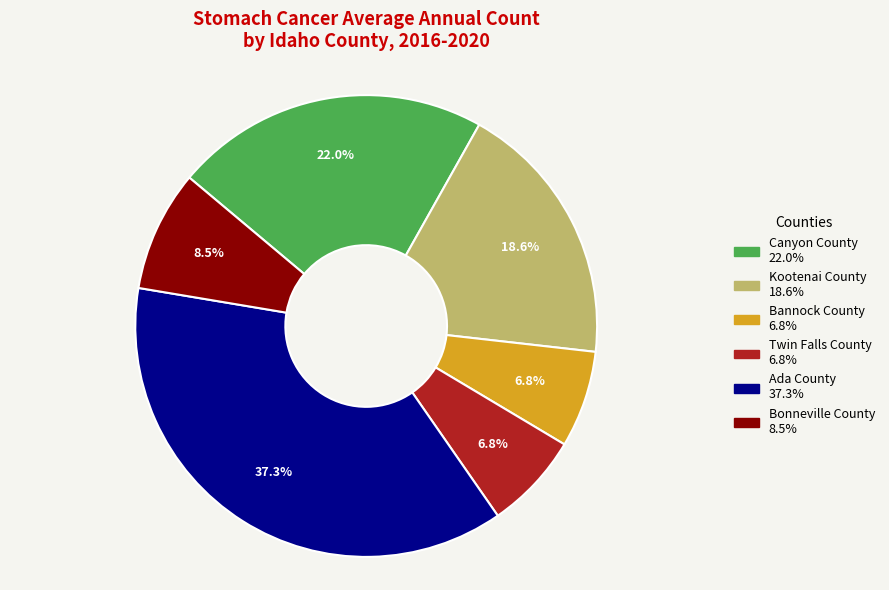

Does Bannock County represent more than half of the total?

No